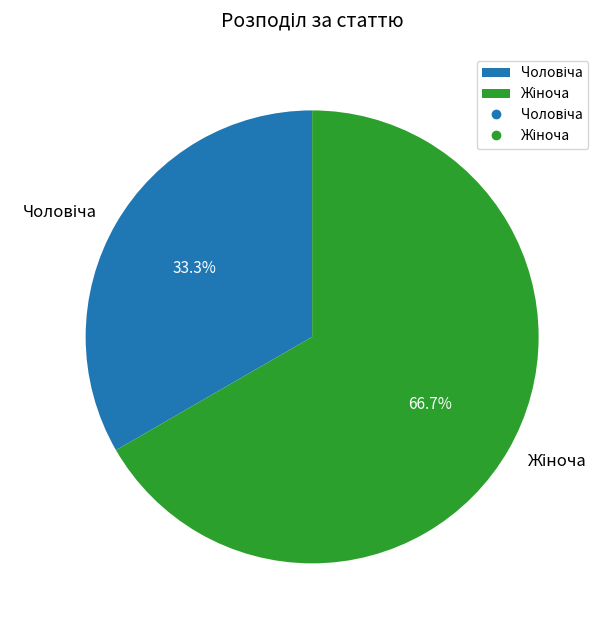

Is there any slice that represents more than half of the pie?

Yes